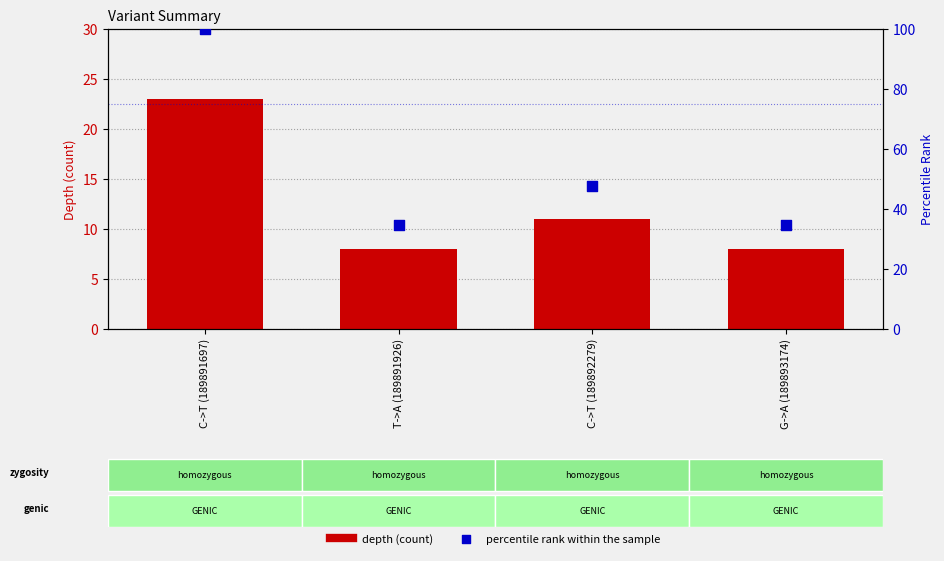

Which series contains the highest Y value?

percentile rank within the sample